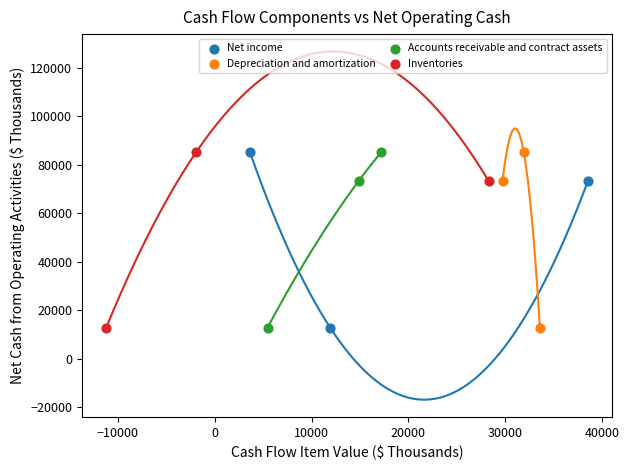

What are all the series names shown in the legend?

Net income, Depreciation and amortization, Accounts receivable and contract assets, Inventories